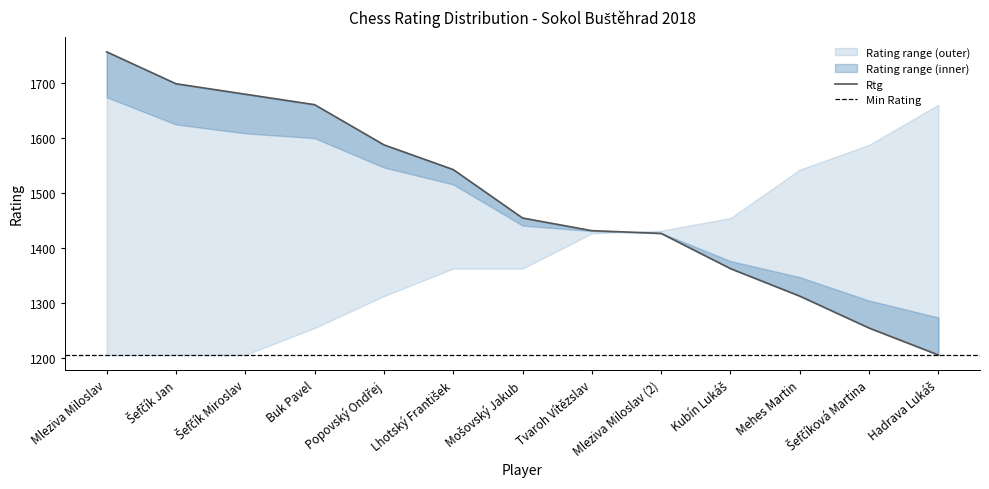

True or false: Rtg and Rtg_upper intersect in this chart.

False